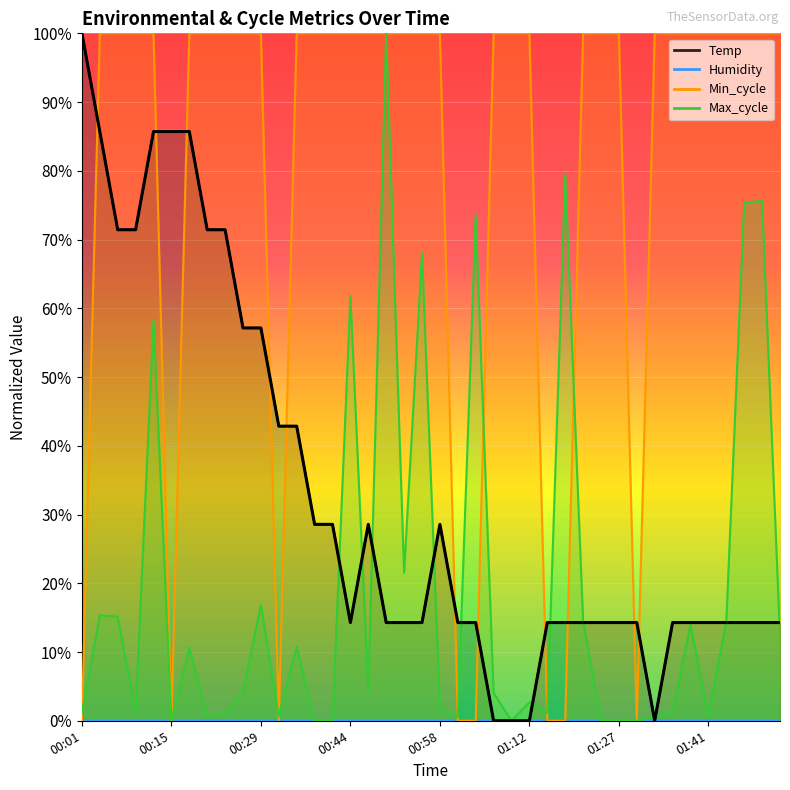

True or false: Temp has more than 0 interior local peaks.

True